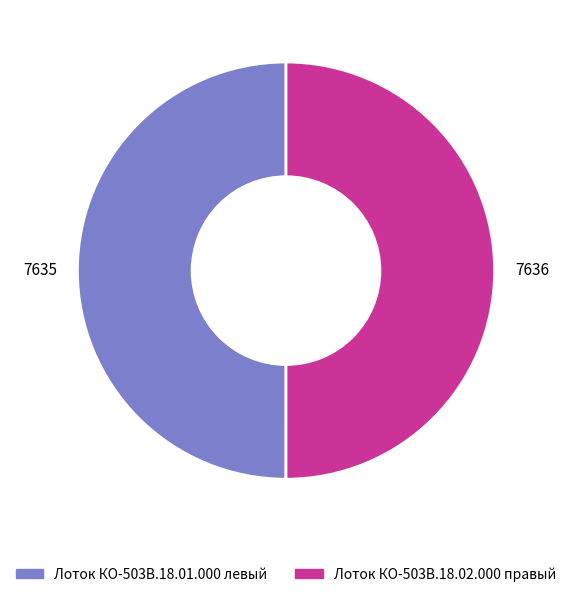

What is the ratio of the value at Лоток КО-503В.18.01.000 левый to the value at Лоток КО-503В.18.02.000 правый?

1.0